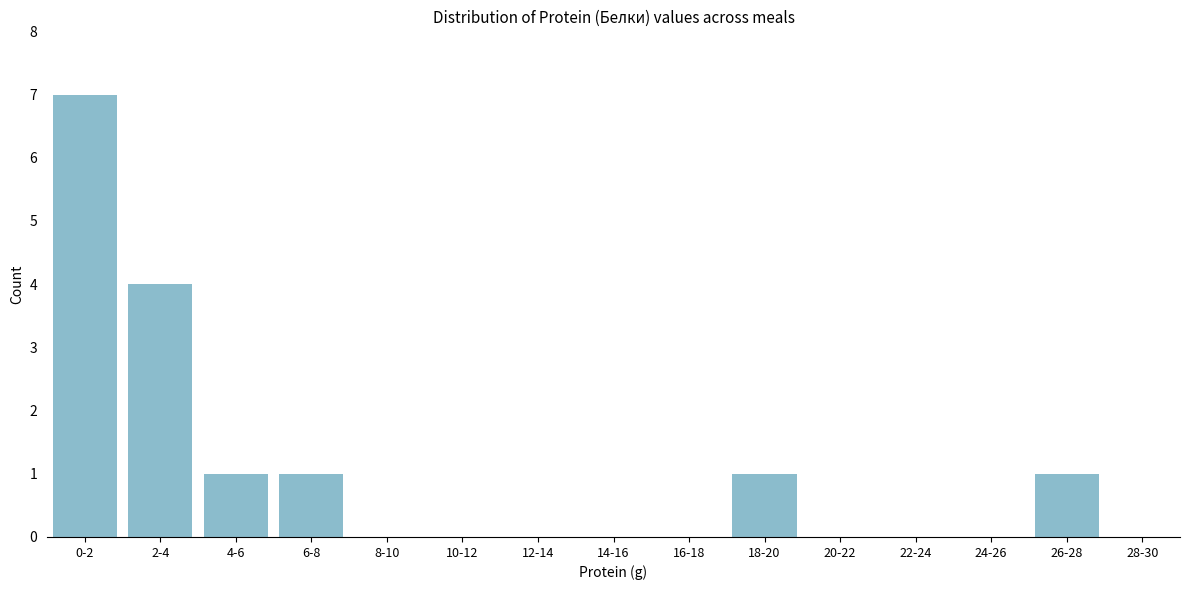

Reading left to right, extract all data points from this chart.

0-2=7	2-4=4	4-6=1	6-8=1	8-10=0	10-12=0	12-14=0	14-16=0	16-18=0	18-20=1	20-22=0	22-24=0	24-26=0	26-28=1	28-30=0